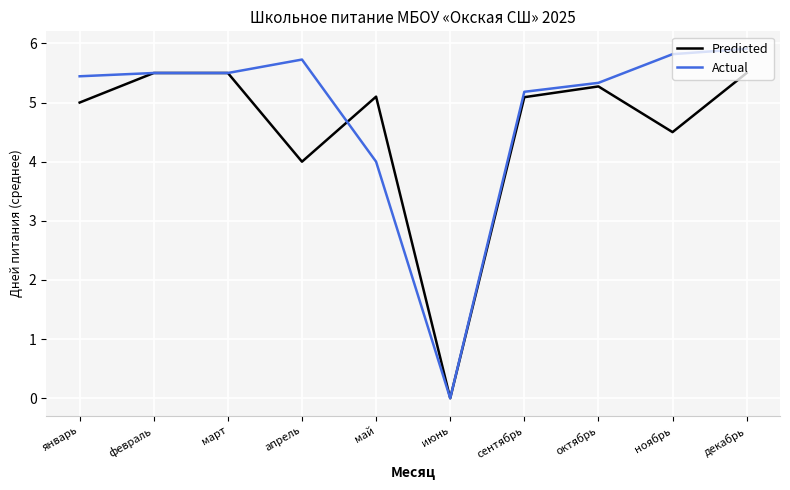

What are all the series names shown in the legend?

Predicted, Actual